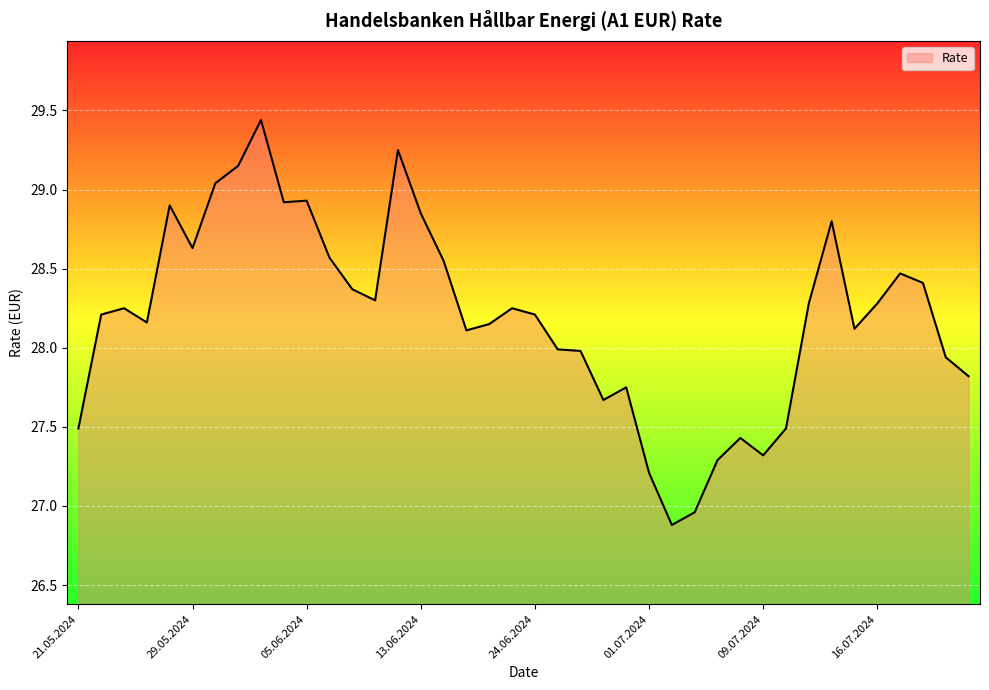

What is the difference between the maximum and minimum values?

2.6